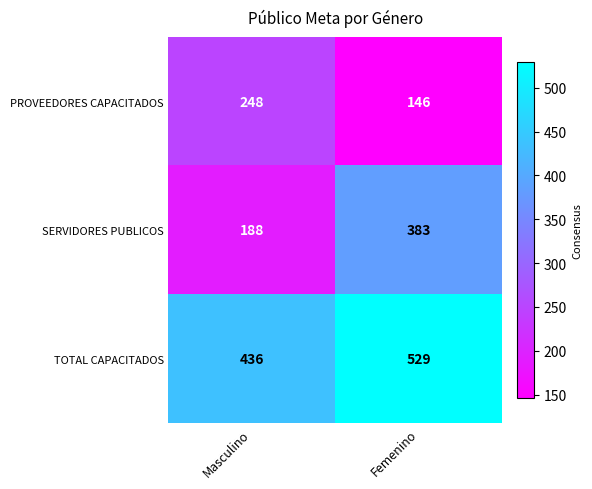

Reading left to right, extract all data points from this chart.

PROVEEDORES CAPACITADOS: 248	146
SERVIDORES PUBLICOS: 188	383
TOTAL CAPACITADOS: 436	529